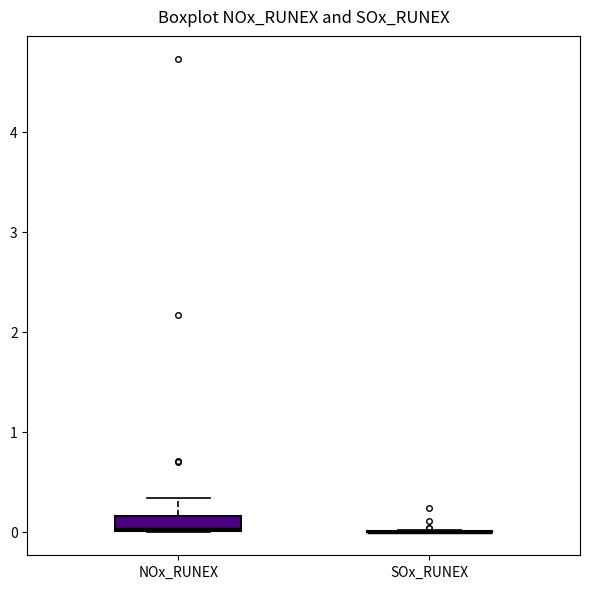

Where does the upper whisker of the box for NOx_RUNEX end on the y-axis? The values are not printed on the chart, so give them approximately, as read against the axis.

0.3